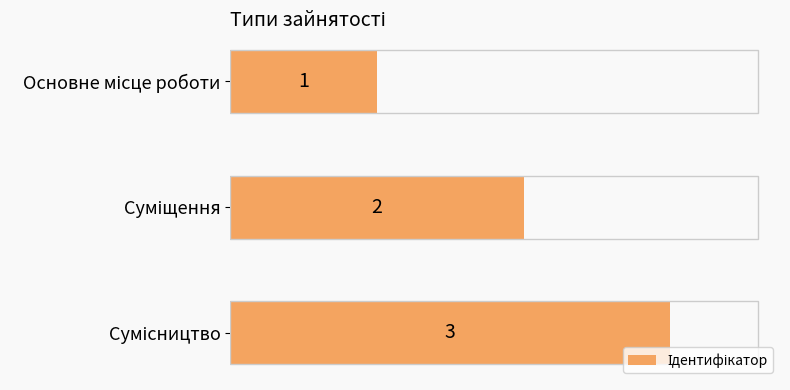

What is the value of the 2nd bar from the top?

2